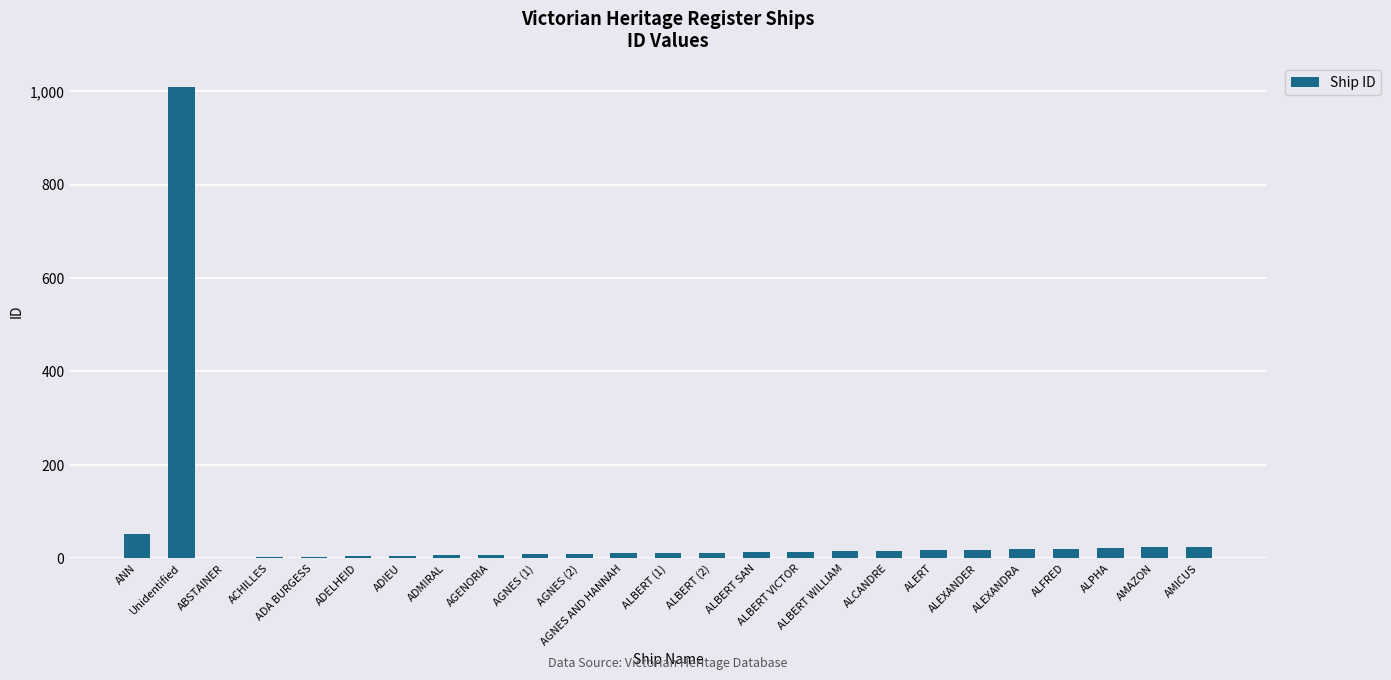

What is the greatest value displayed?

1009